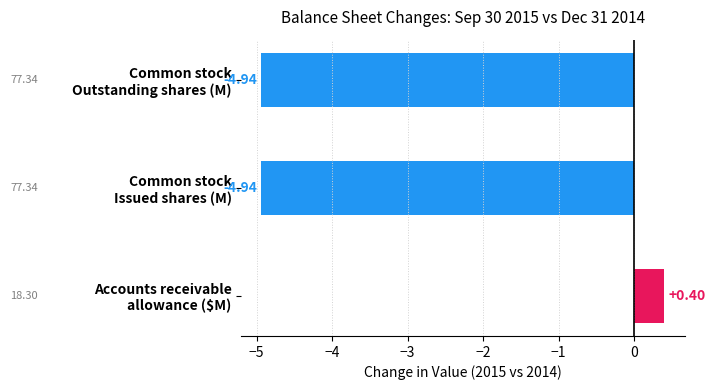

What is the difference between the maximum and minimum values?

5.3